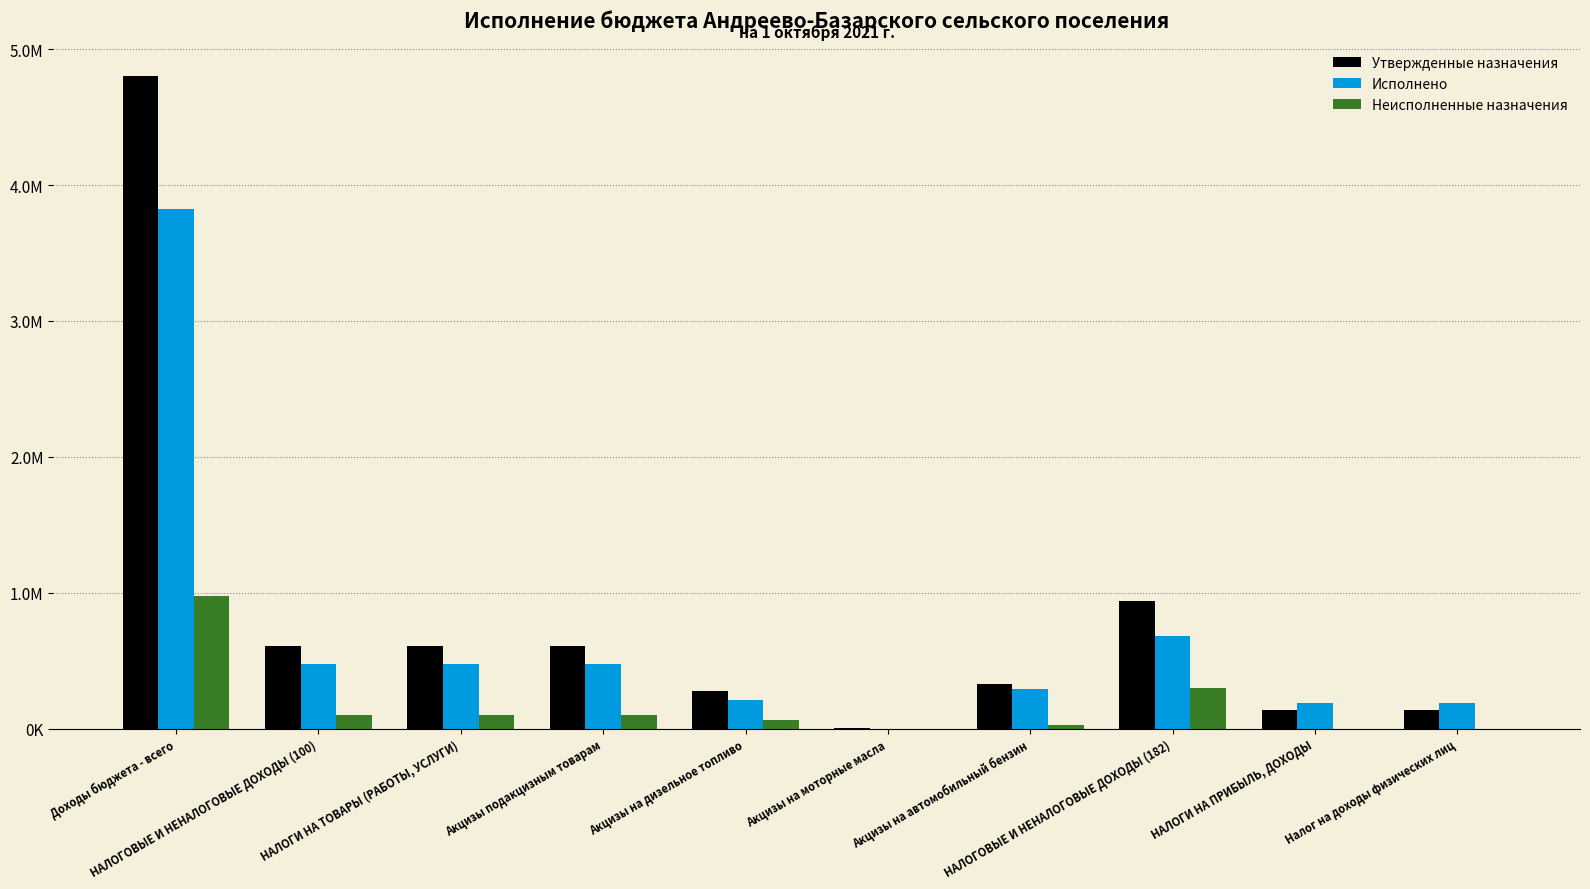

List the labels in order of Утвержденные назначения value, largest first.

Доходы бюджета - всего, НАЛОГОВЫЕ И НЕНАЛОГОВЫЕ ДОХОДЫ (182), НАЛОГОВЫЕ И НЕНАЛОГОВЫЕ ДОХОДЫ (100), НАЛОГИ НА ТОВАРЫ (РАБОТЫ, УСЛУГИ), Акцизы подакцизным товарам, Акцизы на автомобильный бензин, Акцизы на дизельное топливо, НАЛОГИ НА ПРИБЫЛЬ, ДОХОДЫ, Налог на доходы физических лиц, Акцизы на моторные масла